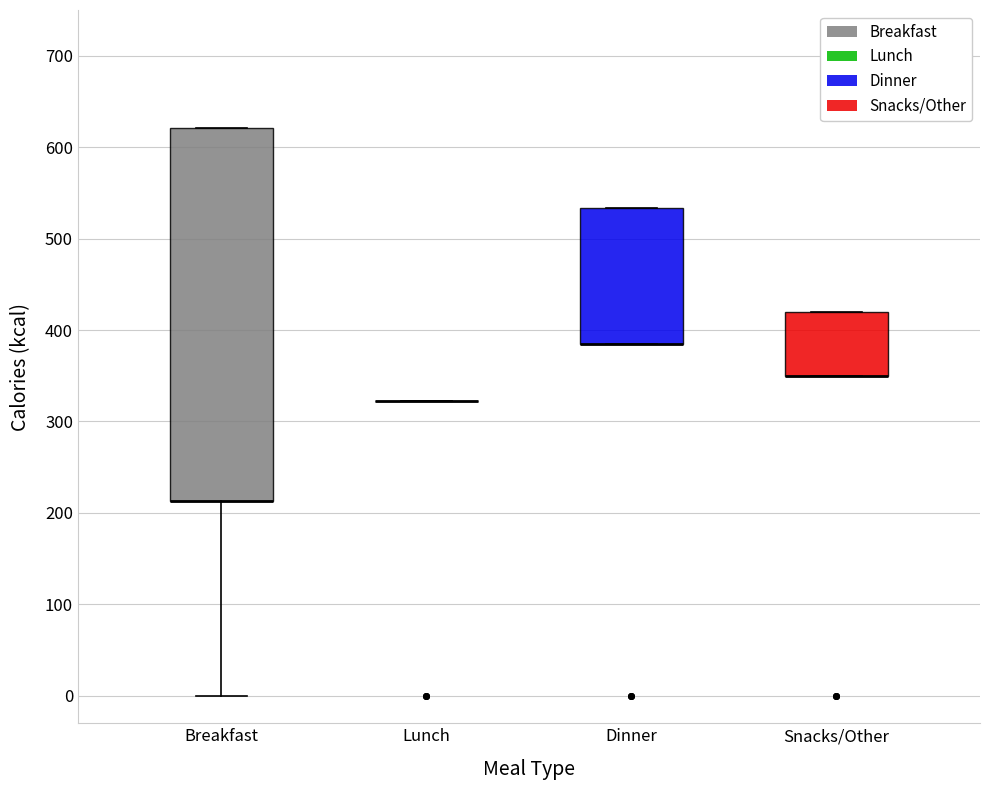

Which box is the tallest, from its lower edge to its upper edge?

Breakfast